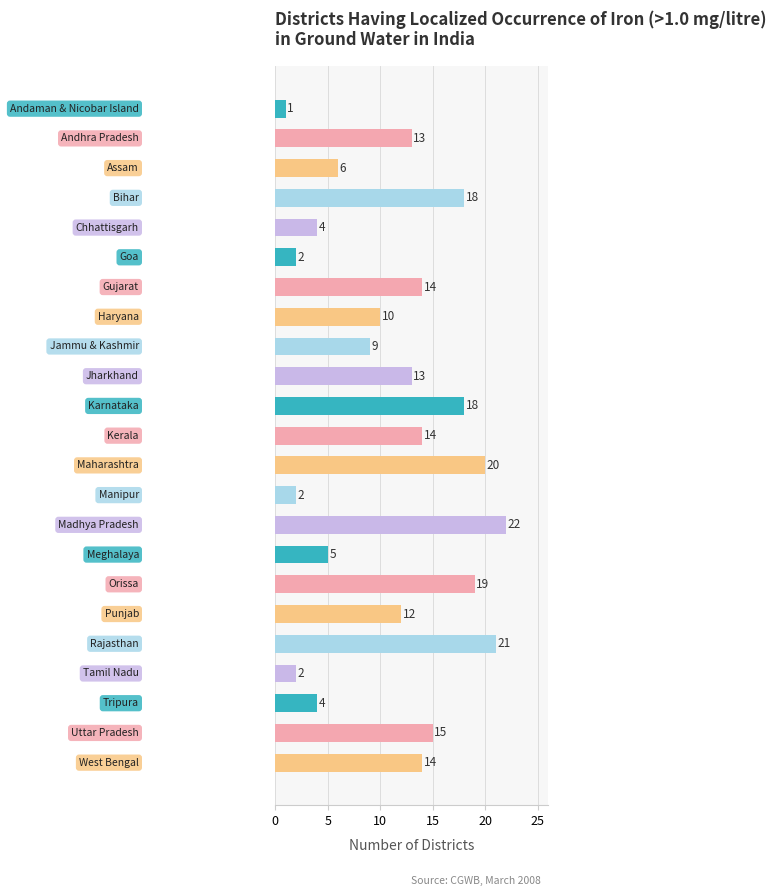

What is the value of the 20th bar from the top?

2